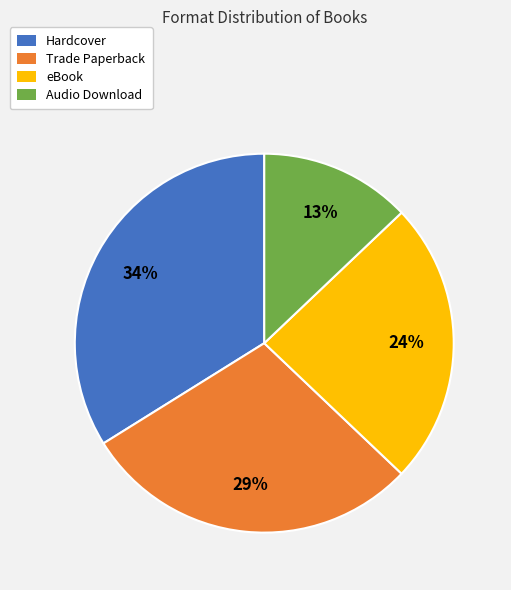

Approximately how many times larger is the value at Audio Download compared to eBook?

0.5